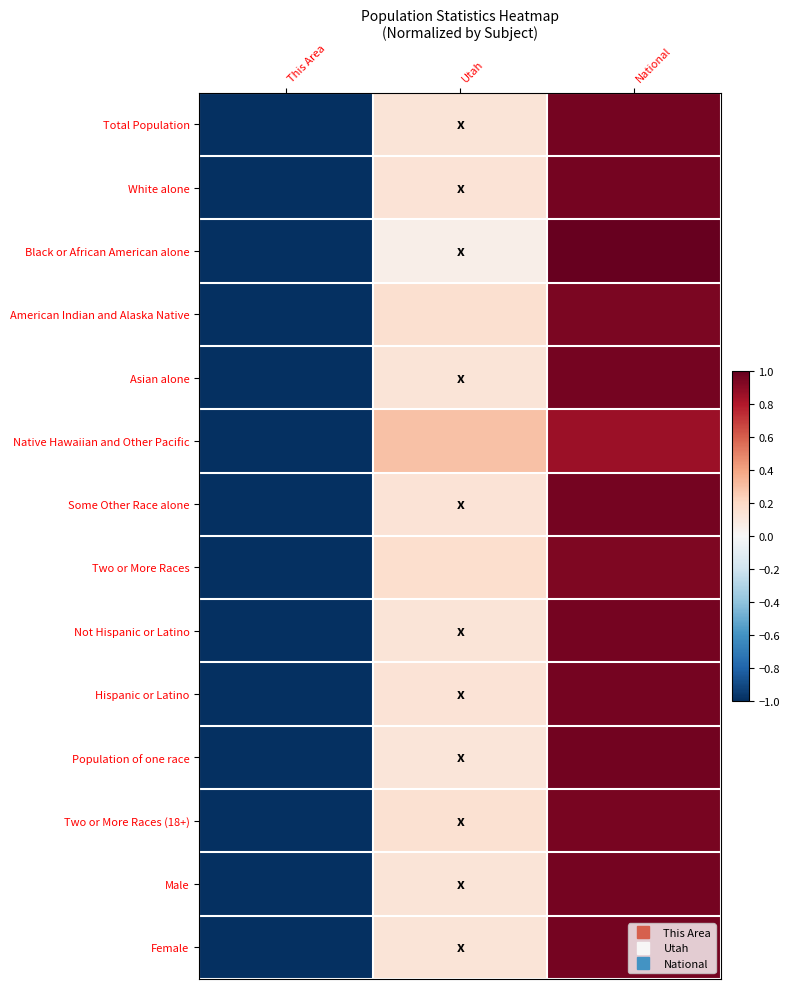

At This Area, list the series in order from largest to smallest.

Total Population, White alone, Black or African American alone, American Indian and Alaska Native, Asian alone, Native Hawaiian and Other Pacific, Some Other Race alone, Two or More Races, Not Hispanic or Latino, Hispanic or Latino, Population of one race, Two or More Races (18+), Male, Female